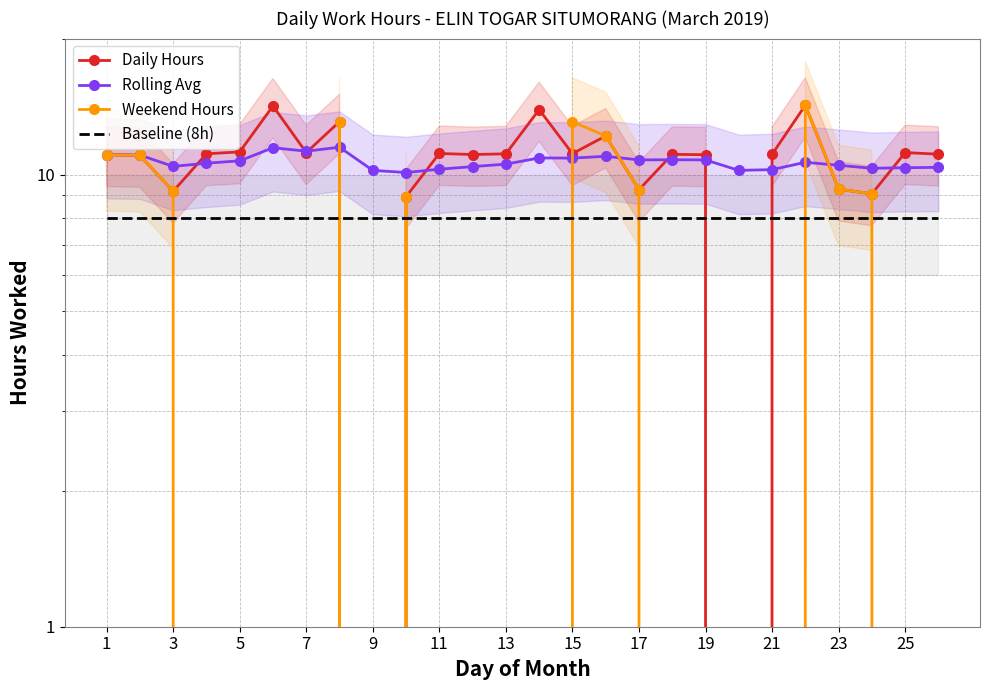

Does the chart have visible grid lines?

Yes